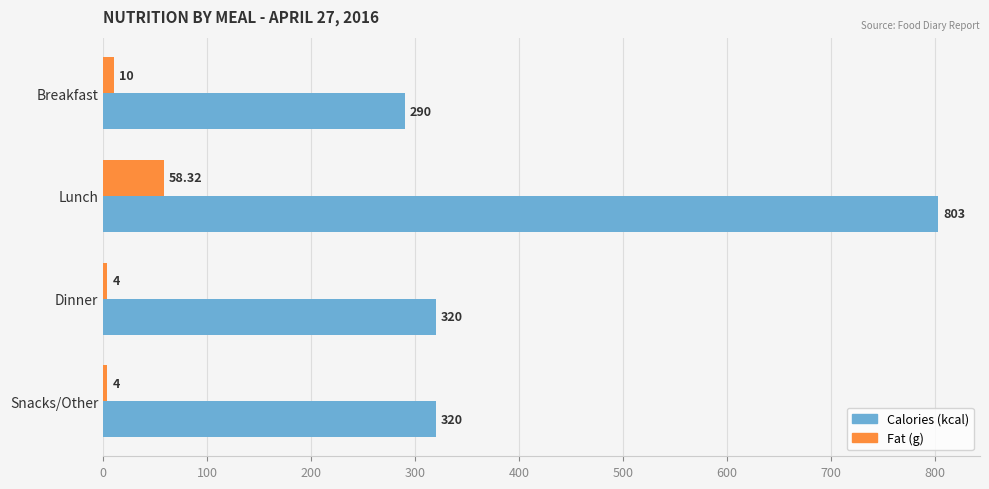

Rank the series at Dinner from highest to lowest value.

Calories (kcal), Fat (g)